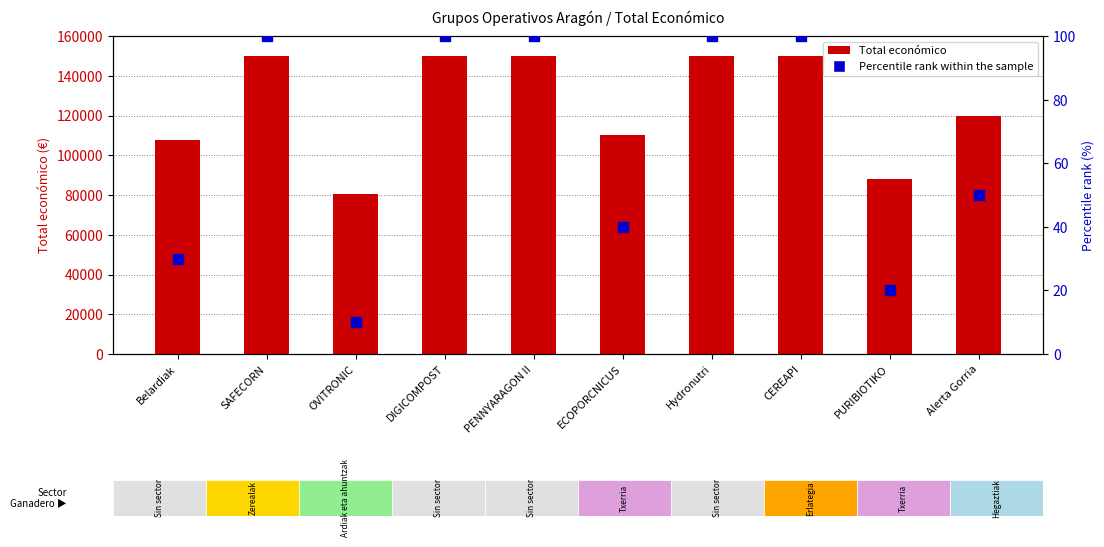

Which series reaches the minimum Y coordinate?

Percentile rank within the sample